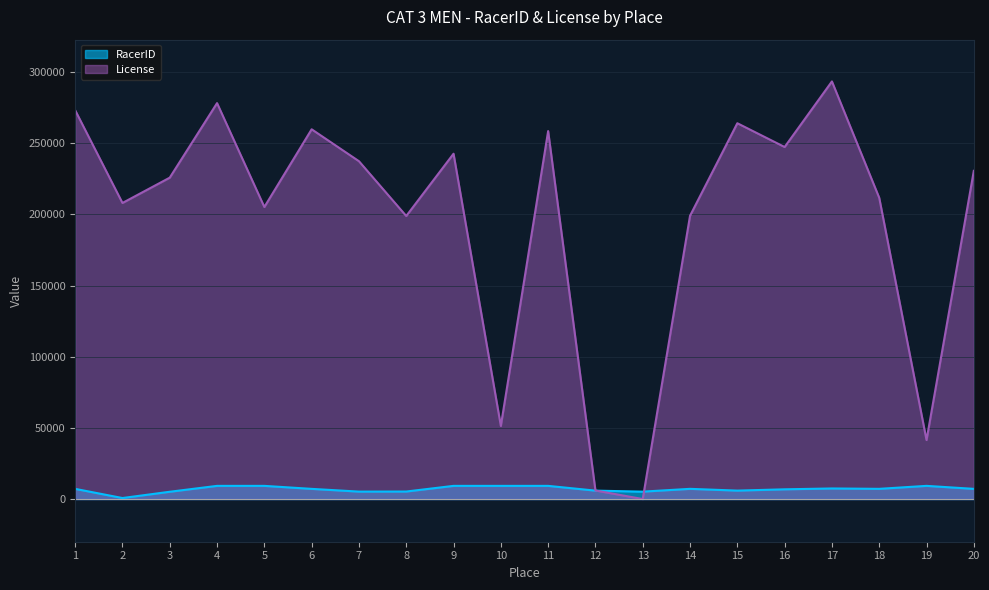

What is the difference between the RacerID values at 17 and 9?

1821